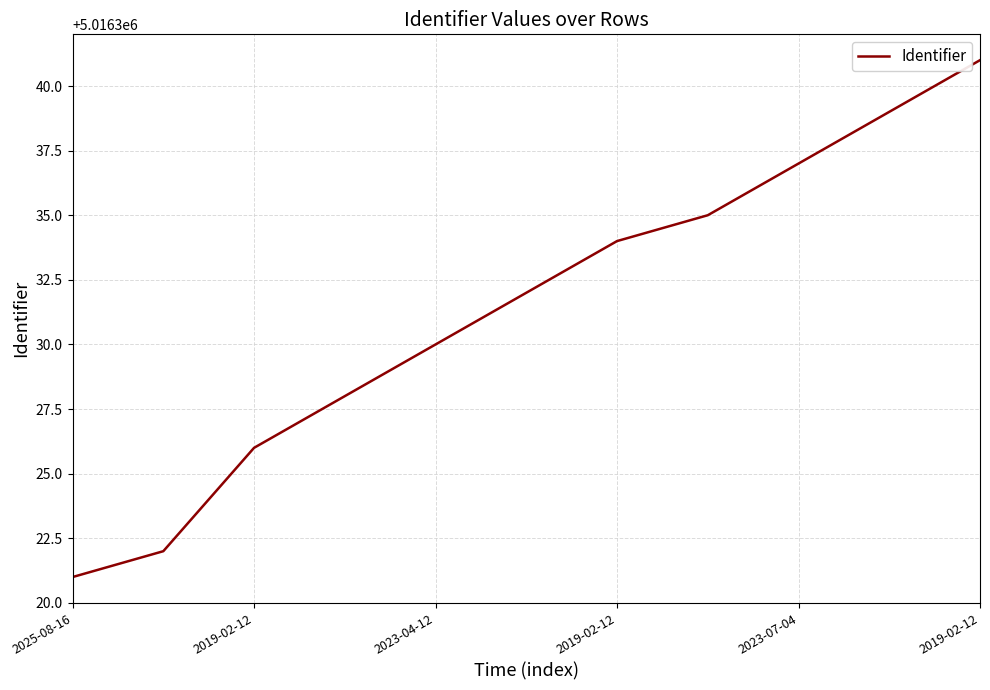

What is the difference between the maximum and minimum values?

20